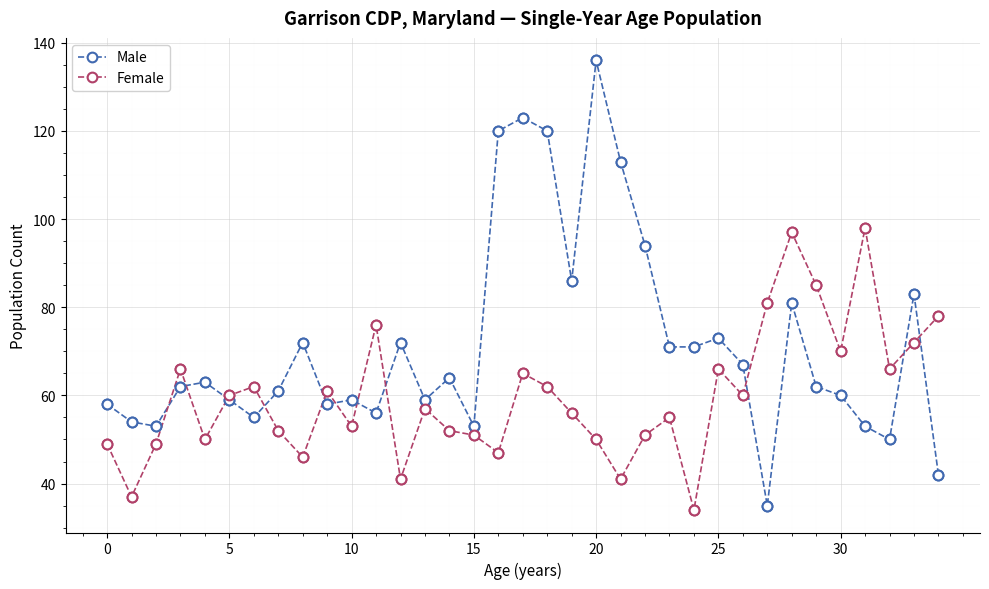

Which series has the widest spread of values?

Male